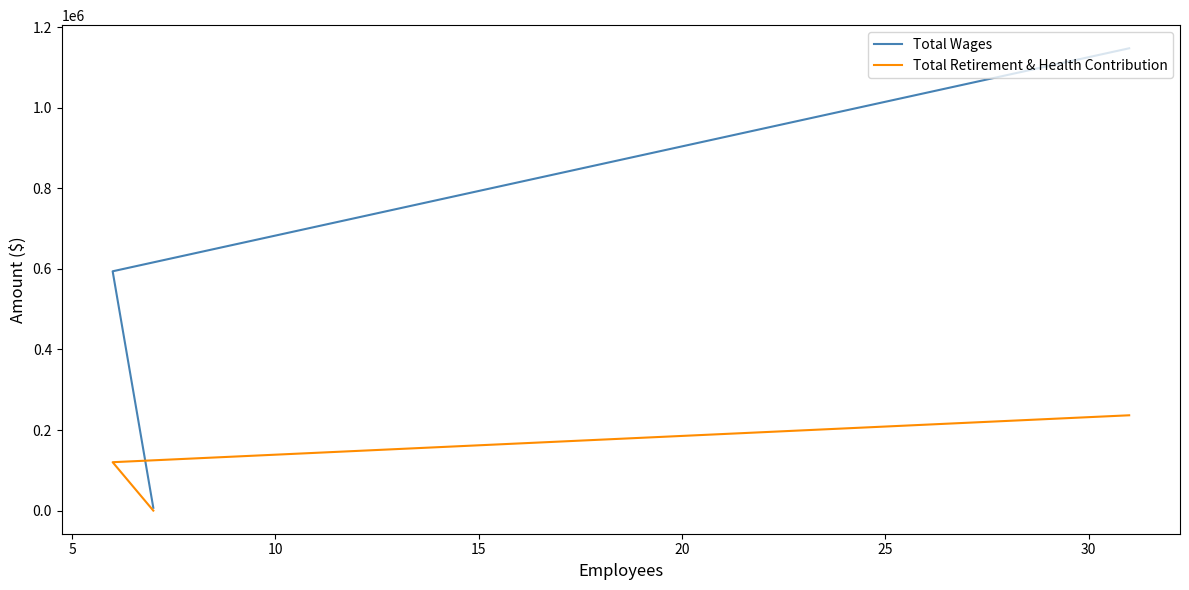

Reading left to right, transcribe all the data shown in this chart.

Total Wages: 1147325	593903	7000
Total Retirement & Health Contribution: 236548	120138	0